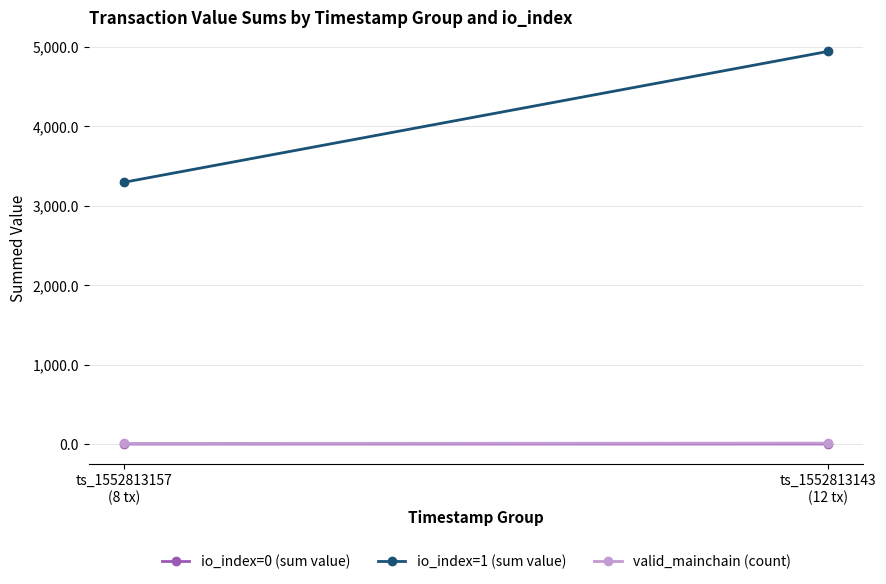

Reading left to right, transcribe all the data shown in this chart.

io_index=0 (sum value): 1.0	1.6
io_index=1 (sum value): 3293.6	4940.5
valid_mainchain (count): 8.0	12.0